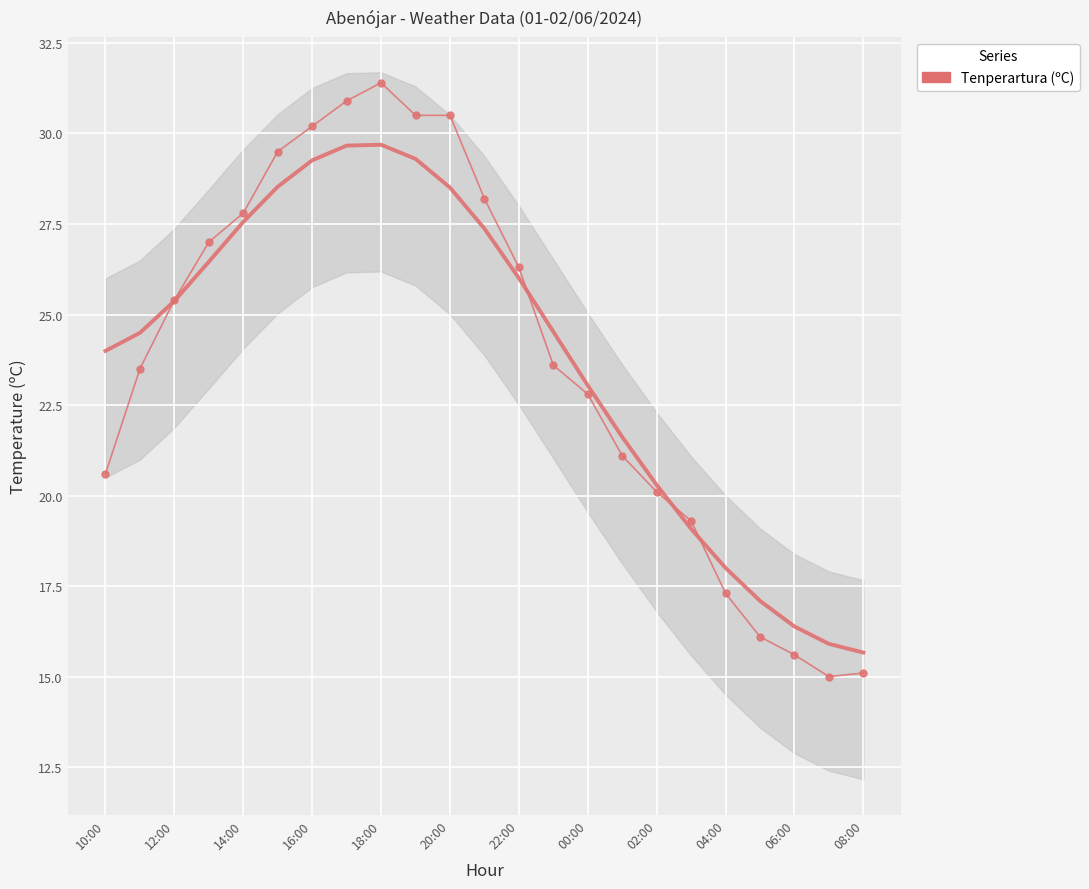

The chart shows a value of 31.0 at 17. True or false?

False